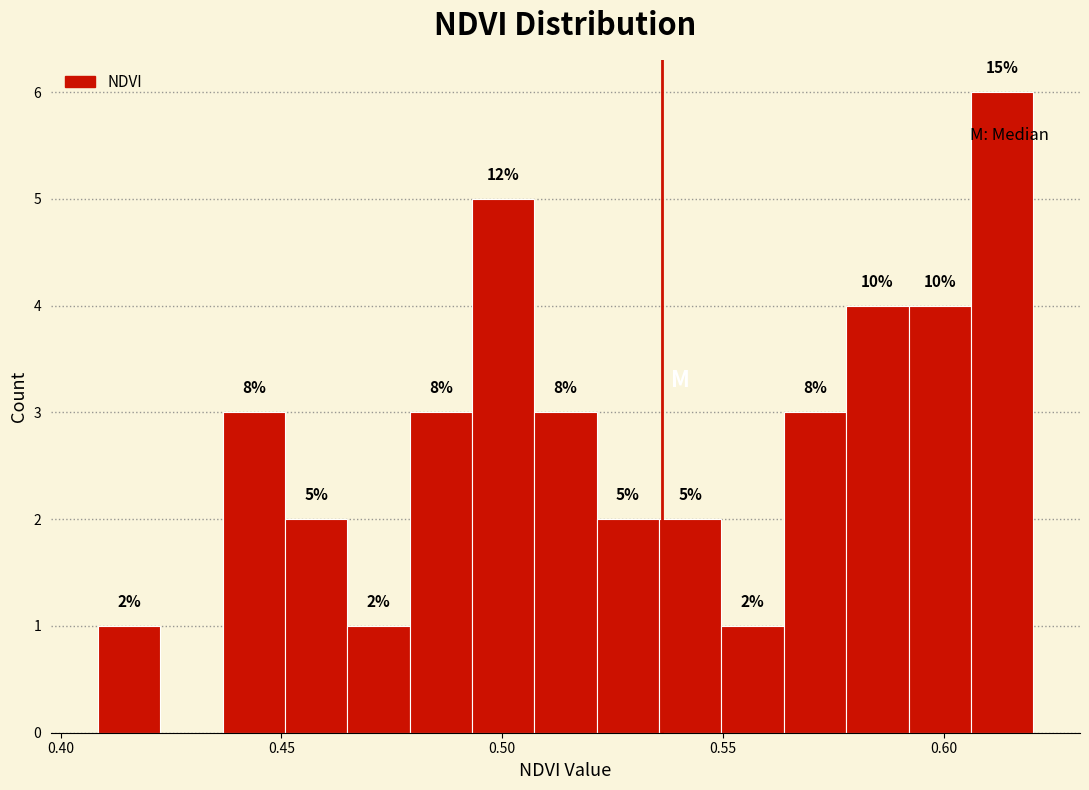

Read against the x-axis, roughly where is the centre of the tallest bar?

0.615